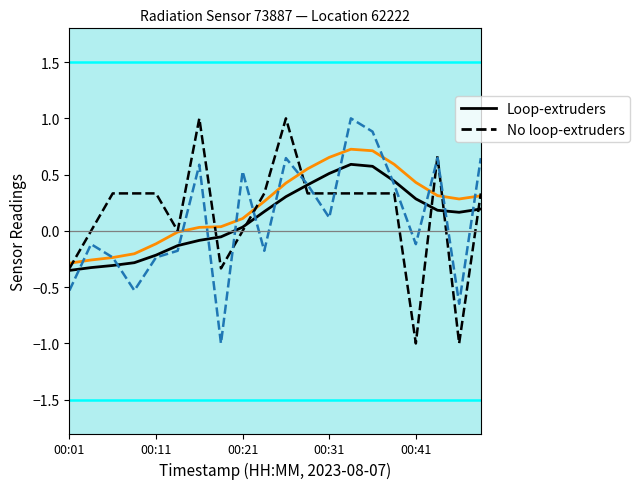

What is the greatest value displayed?

1.0